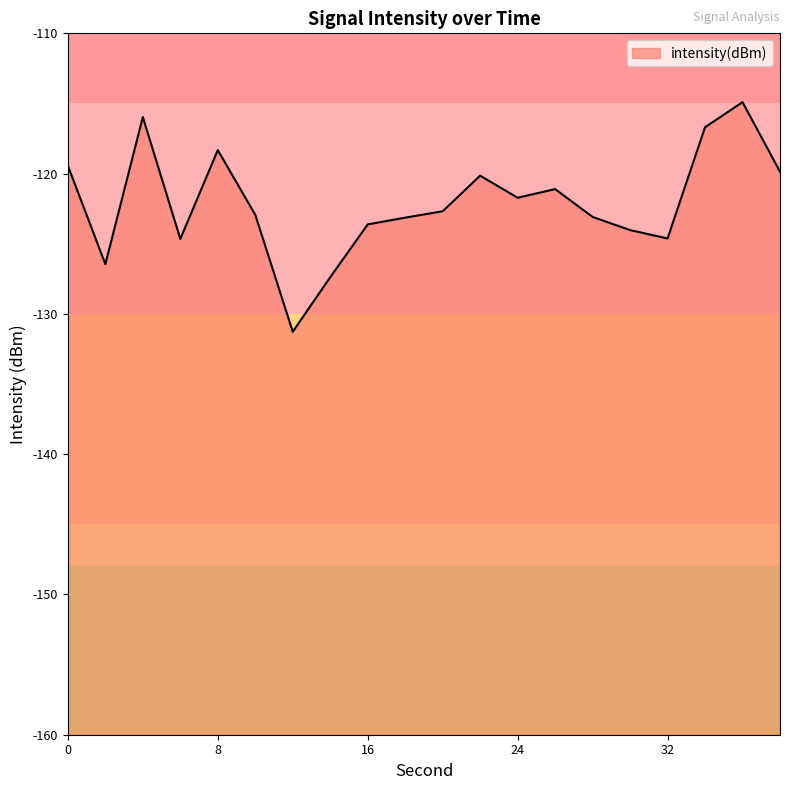

True or false: the data shows -68.5 at 20.

False